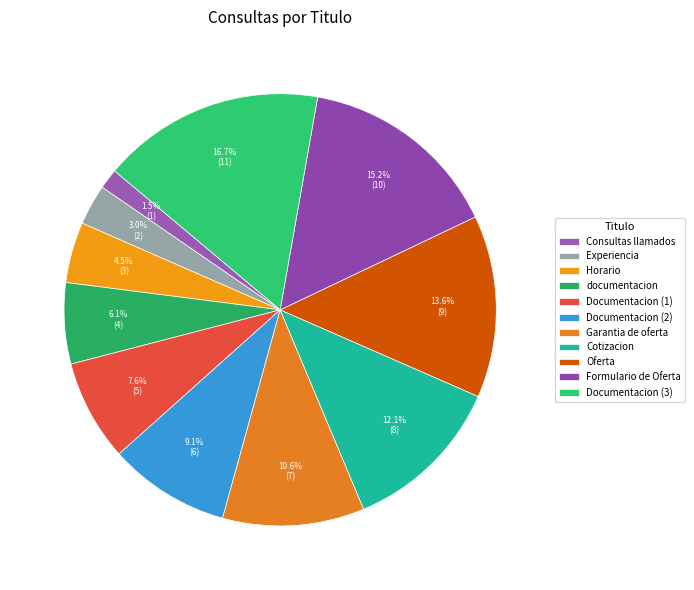

Does Documentacion (1) represent more than half of the total?

No